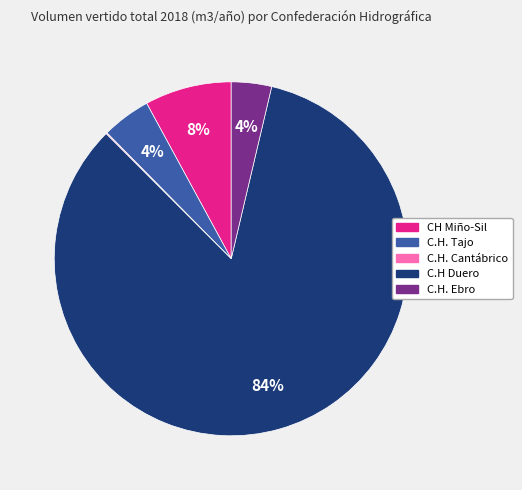

Is there a majority slice in this chart?

Yes